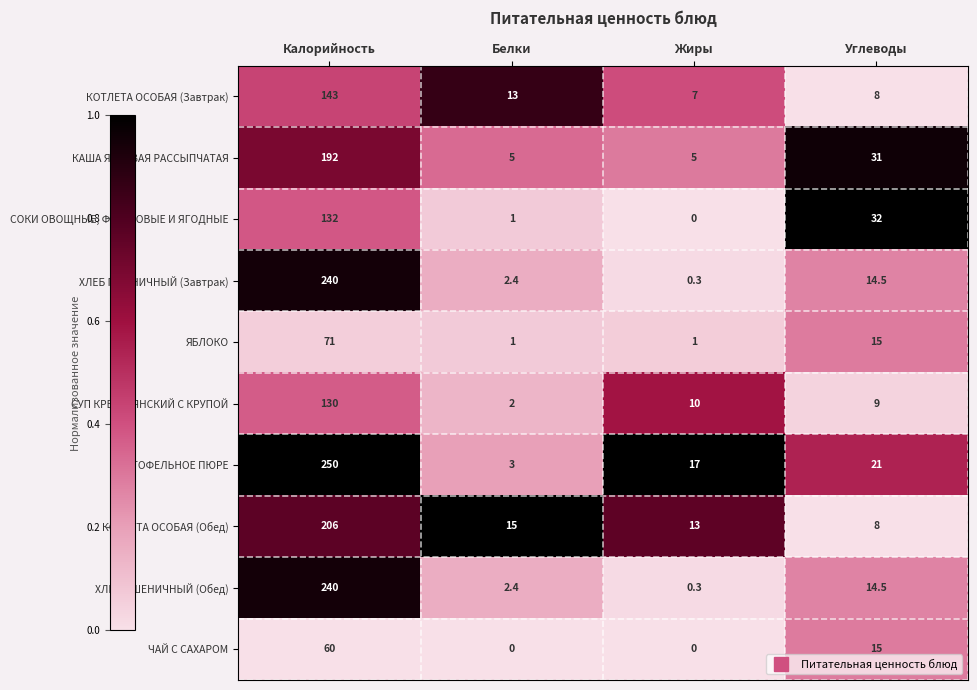

The value of ЧАЙ С САХАРОМ at Жиры is 0.0. True or false?

True